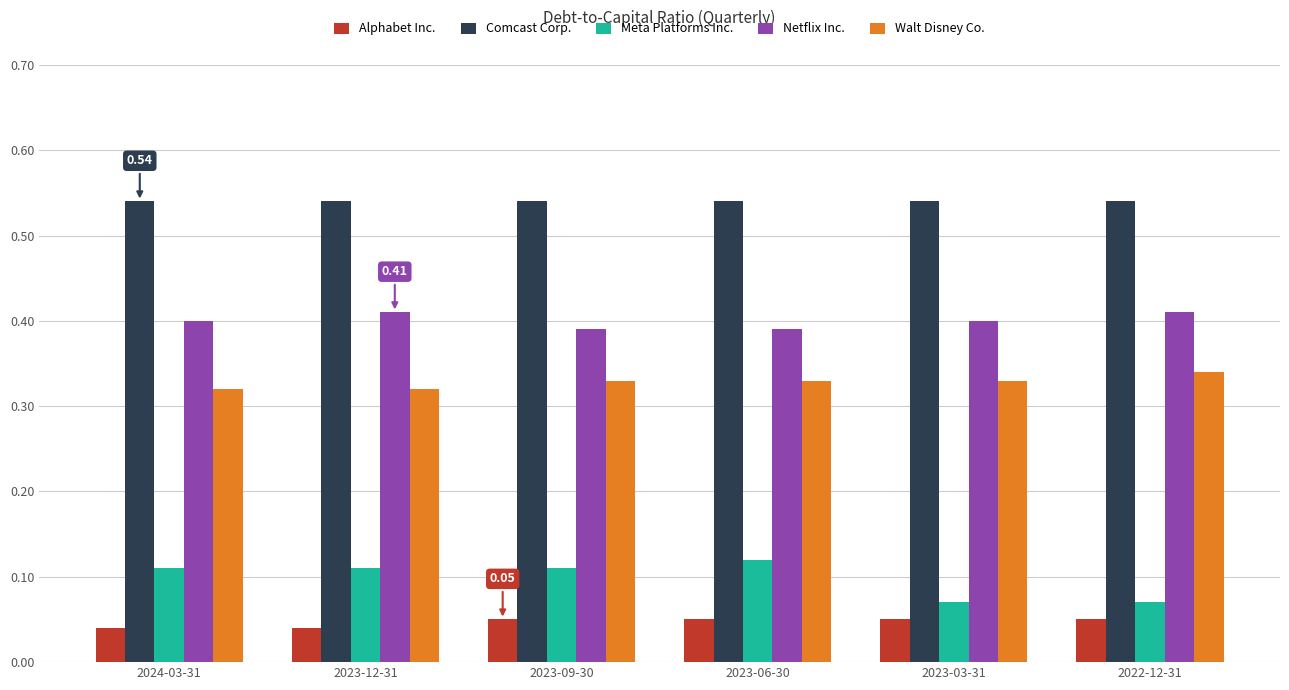

What is the label of the 1st bar from the left?

2024-03-31